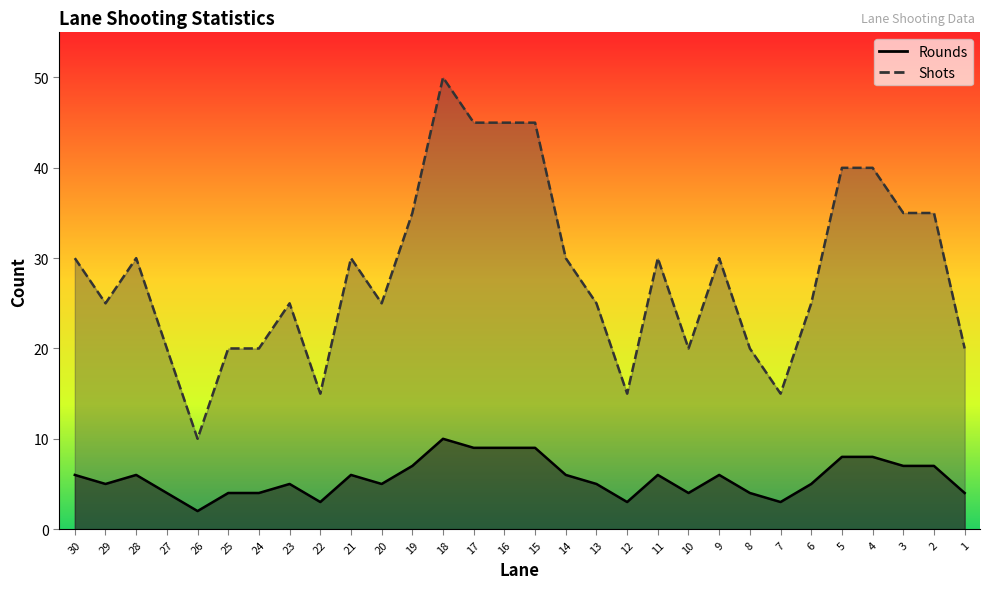

What is the maximum value shown in the chart?

50